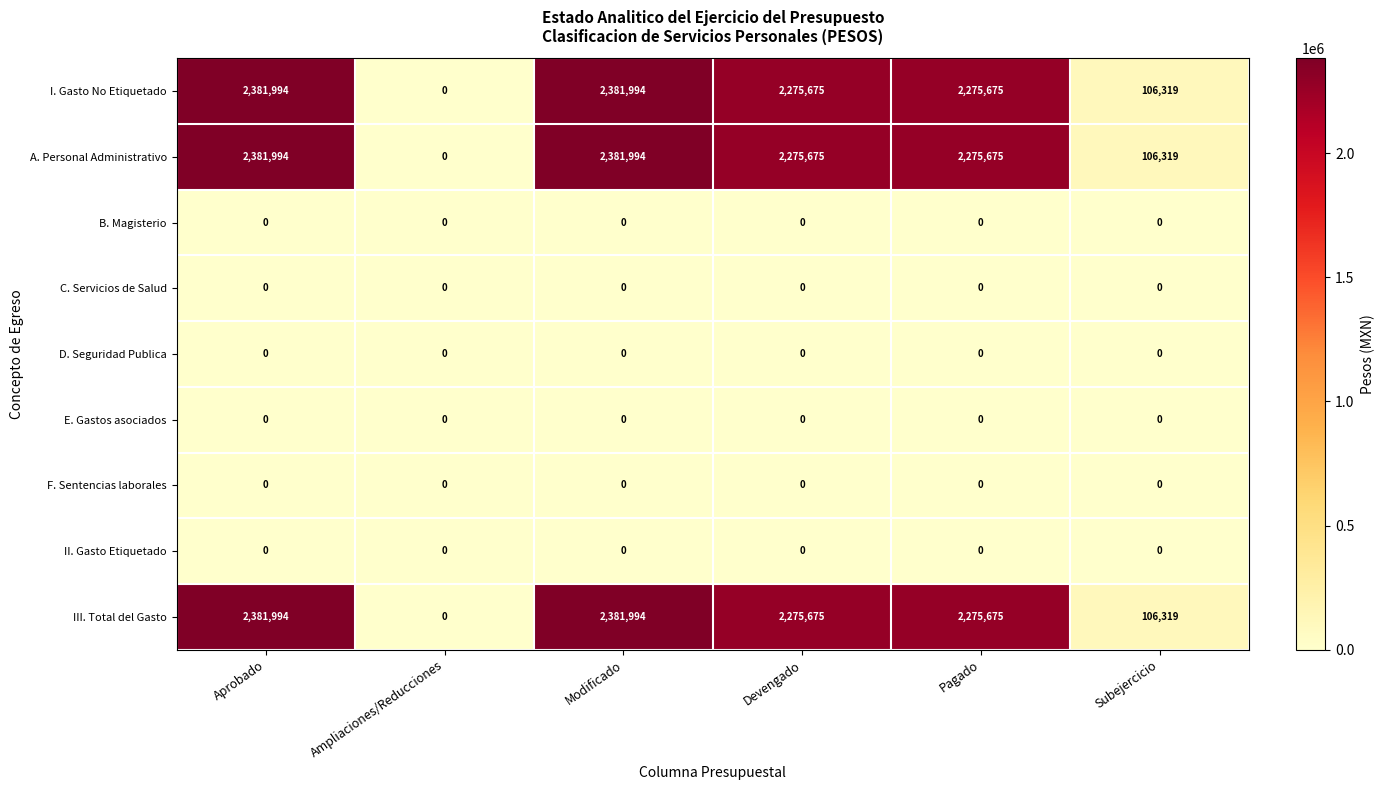

What is the sum of the A. Personal Administrativo values at Devengado and Modificado?

4657669